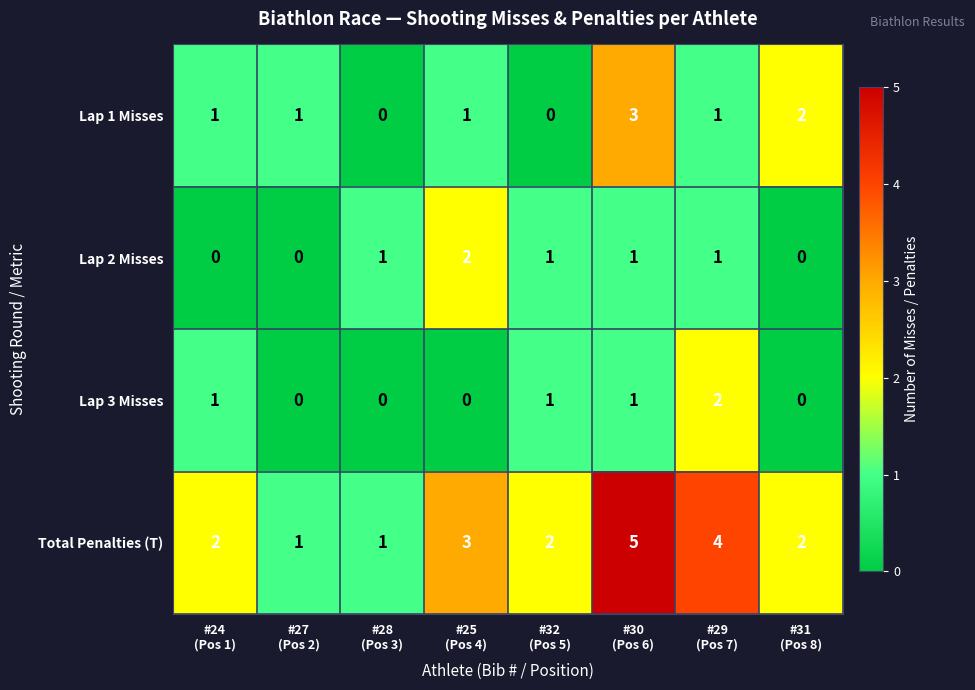

Count the Lap 3 Misses values in the range 0 to 1.

7